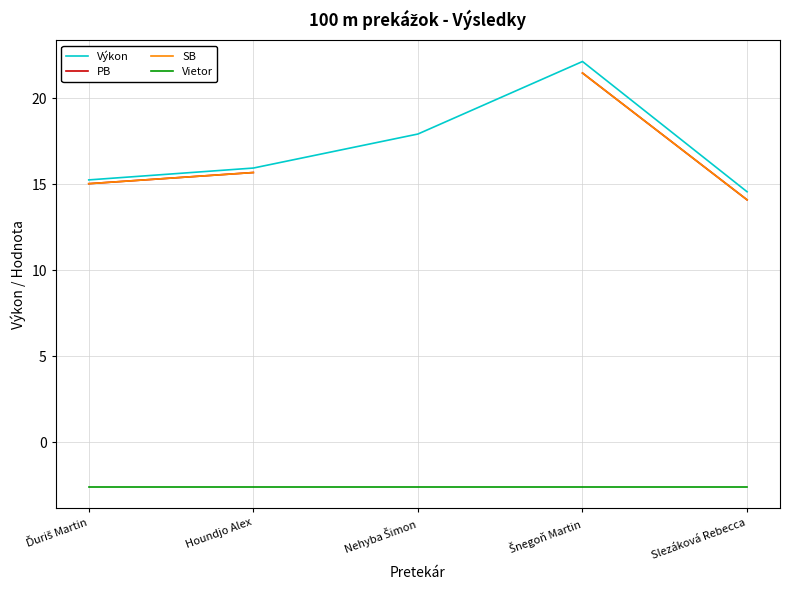

Is this an area chart (filled region under the line)?

No